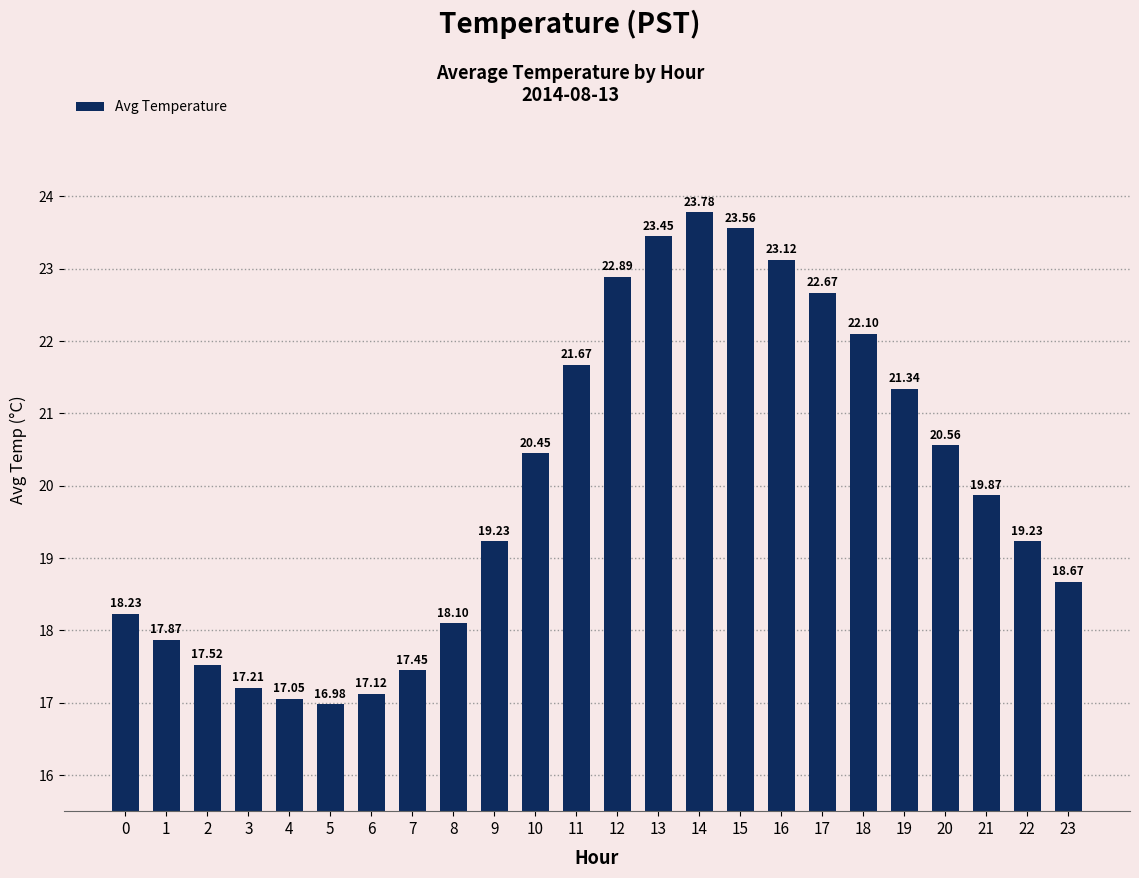

Between 23 and 12, which is larger?

12